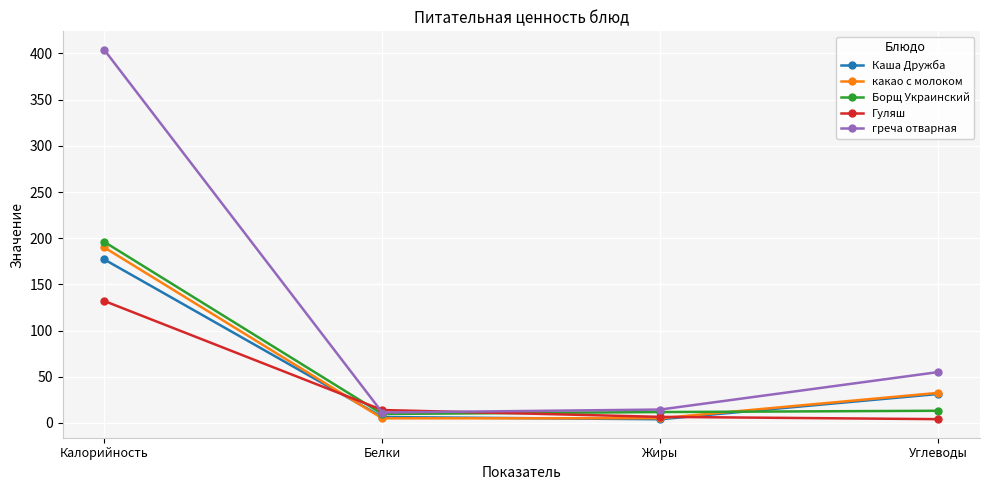

Is it true that Гуляш equals 91.0 at Калорийность?

False